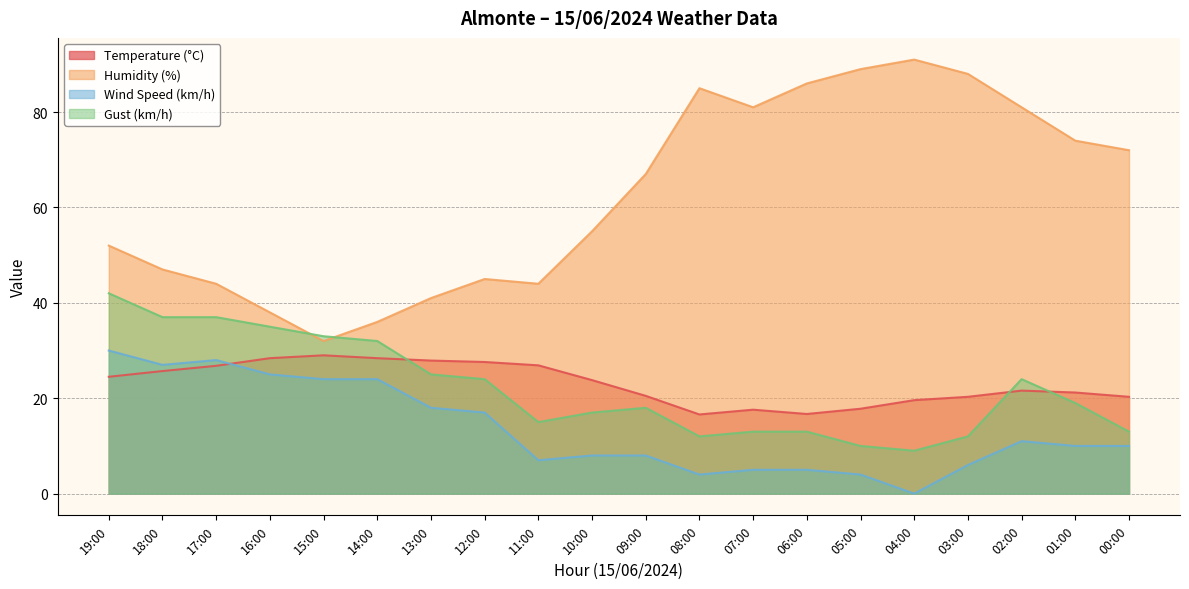

What are all the series names shown in the legend?

Temperature (°C), Humidity (%), Wind Speed (km/h), Gust (km/h)